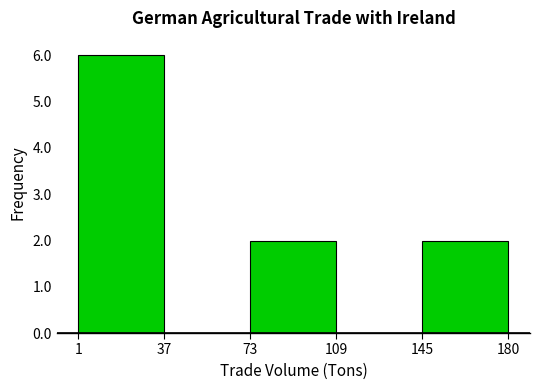

How tall is the bar that spans 73 to 109 on the x-axis? The values are not printed on the chart, so give them approximately, as read against the axis.

2